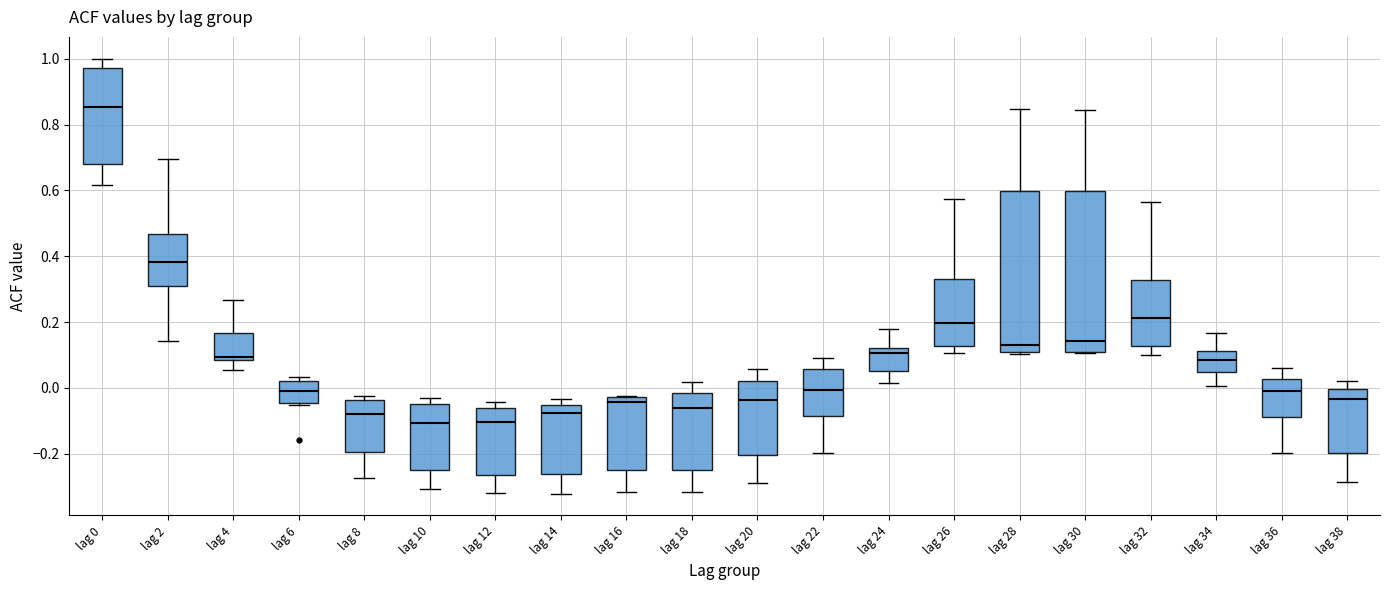

Where is the upper edge of the box for lag 4 on the y-axis? The values are not printed on the chart, so give them approximately, as read against the axis.

0.16